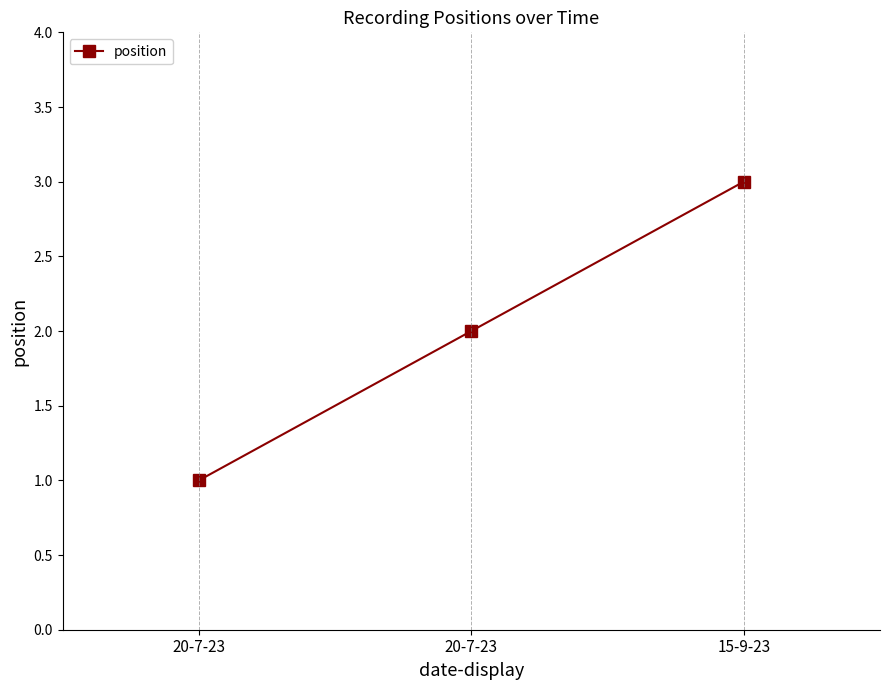

List the labels in order of value, smallest first.

20-7-23, 20-7-23, 15-9-23